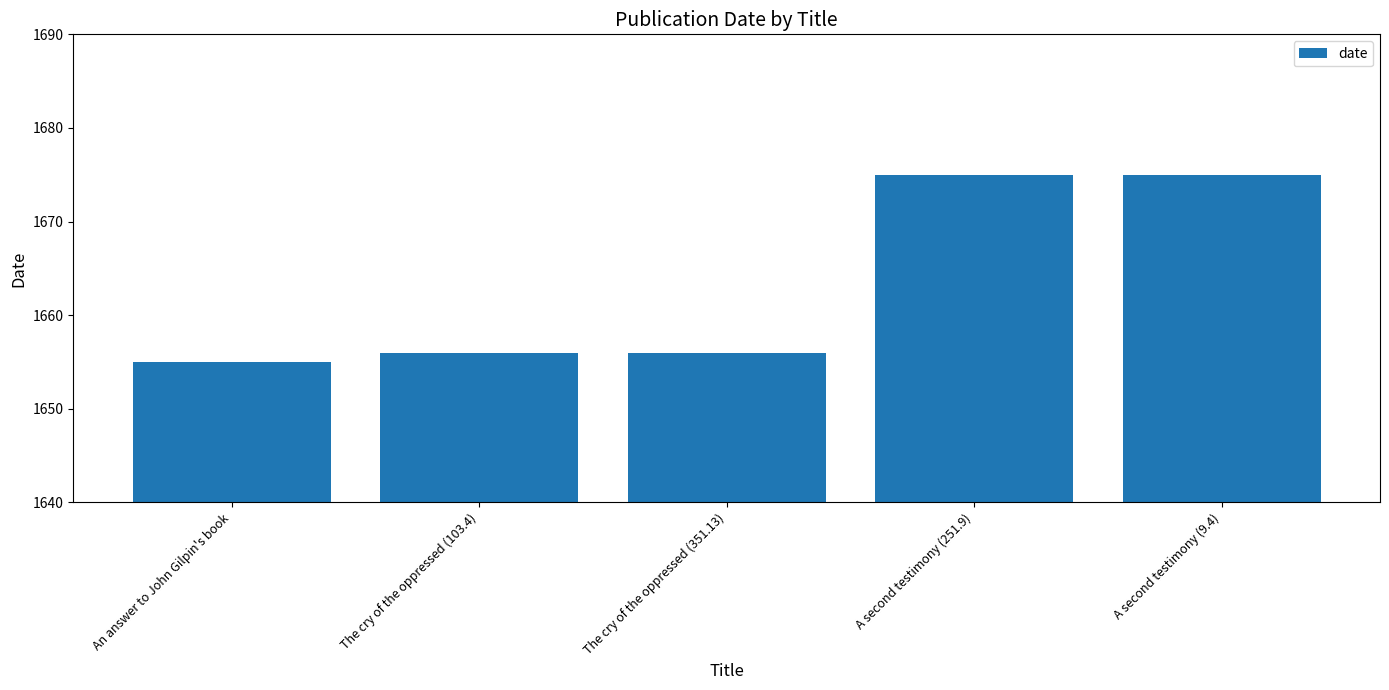

What position from the right is A second testimony (251.9)?

2